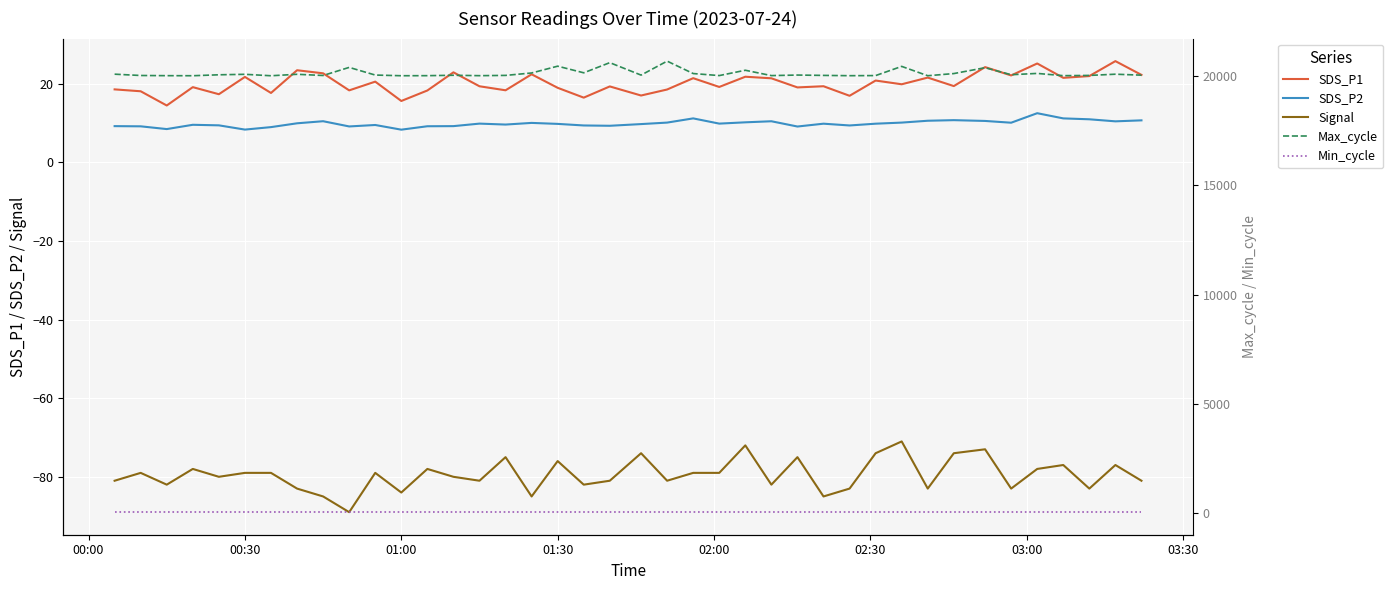

At how many categories does at least one series exceed 9908?

40